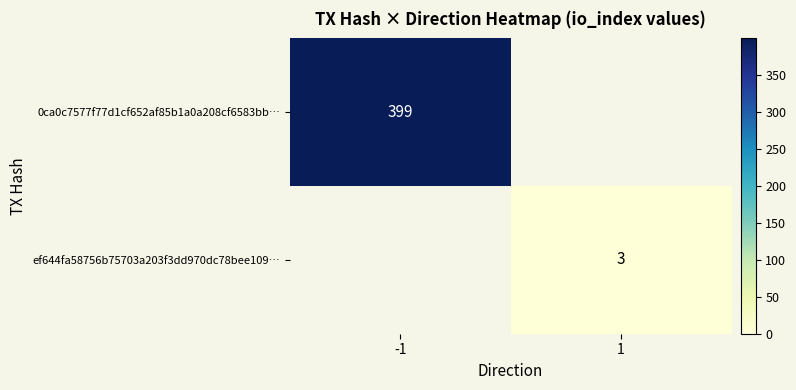

True or false: ef644fa58756b75703a203f3dd970dc78bee109… has a value of 5 at 1.

False